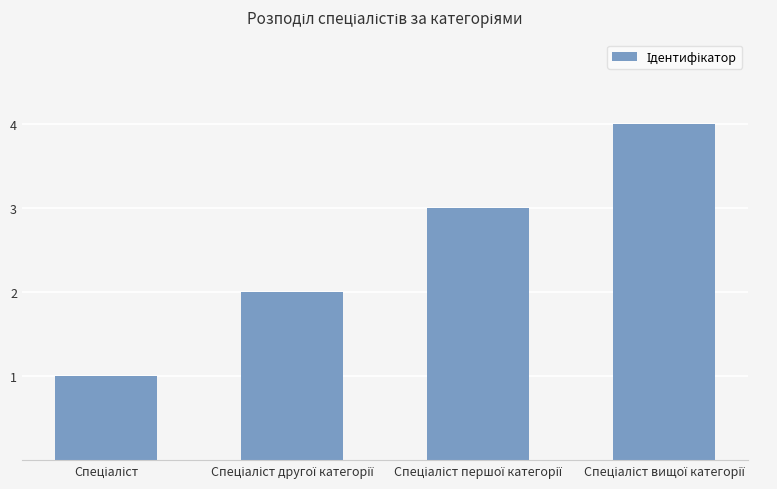

What is the maximum value shown in the chart?

4